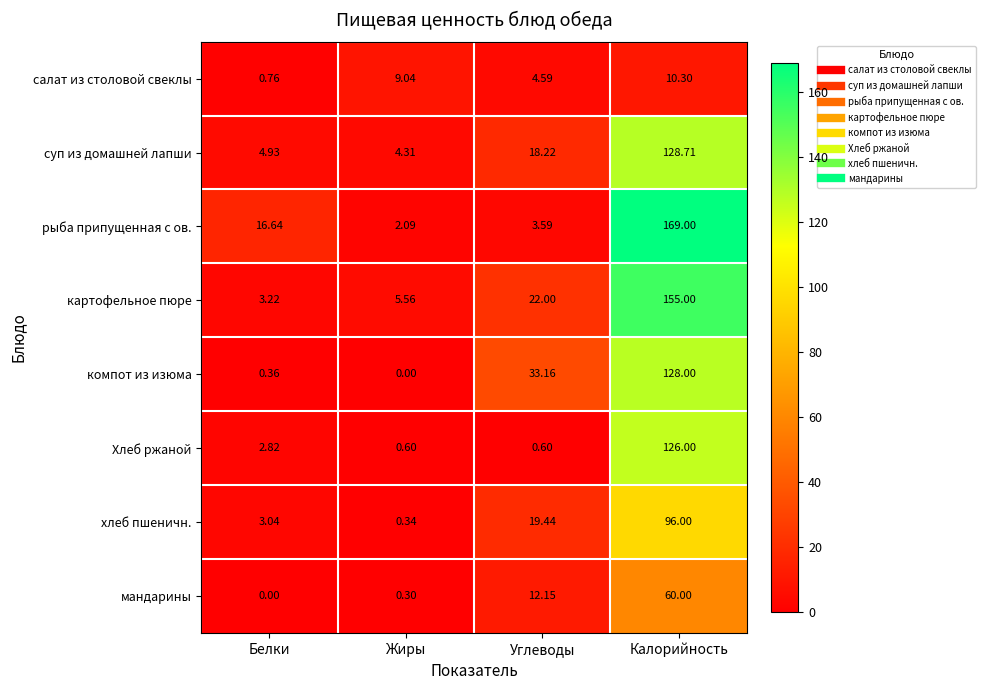

How many distinct data groups are displayed?

8